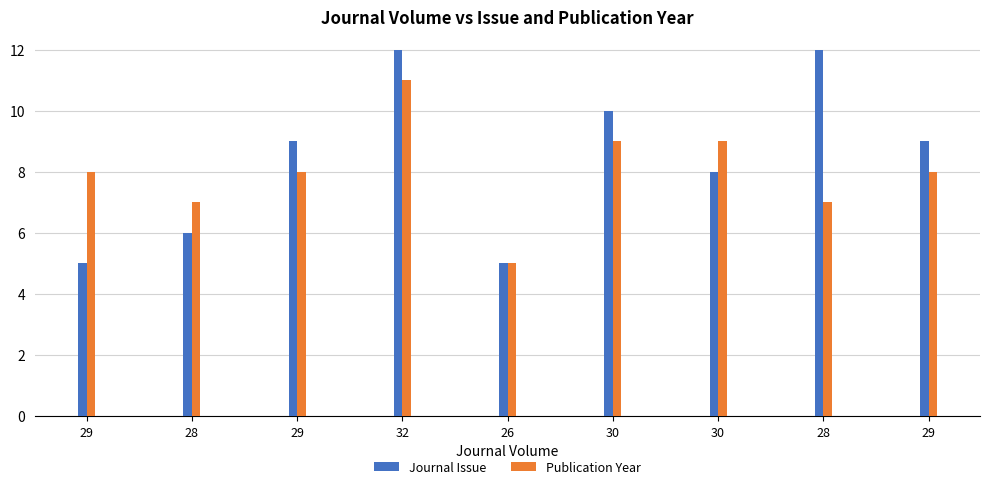

What is the label of the 4th bar from the right?

30